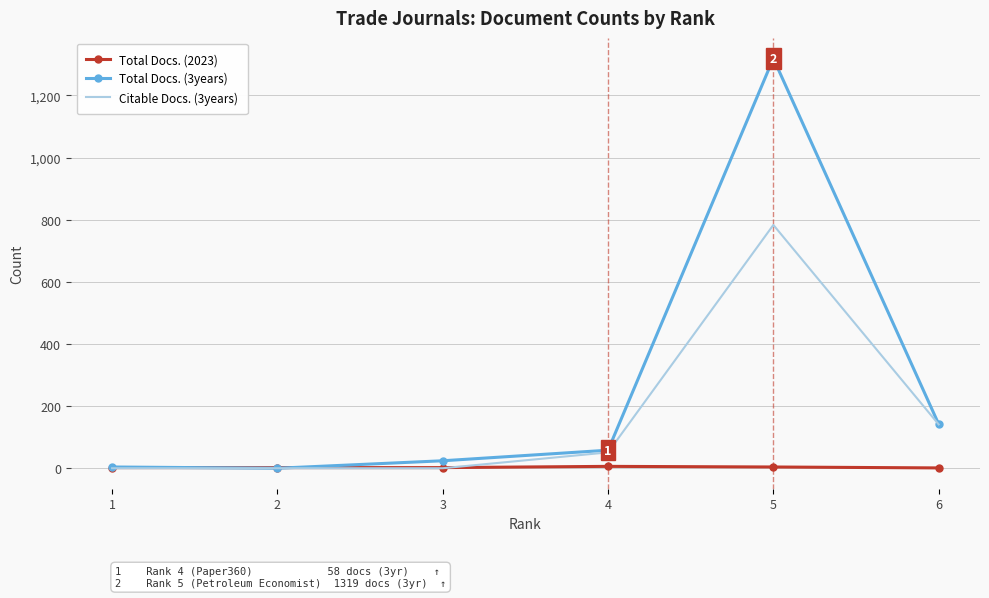

Which label corresponds to the largest value in the chart?

5